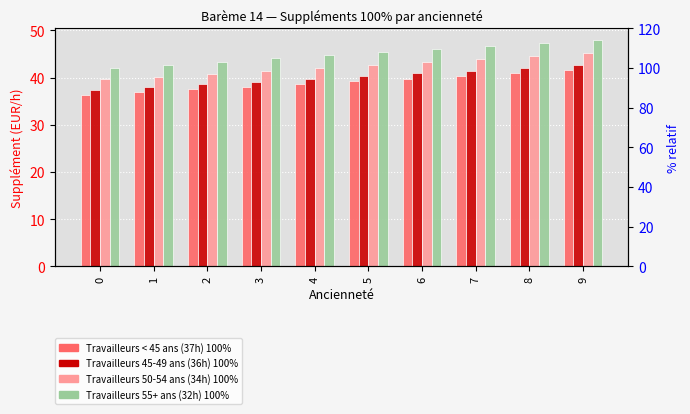

What is the average value of the Travailleurs < 45 ans (37h) 100% series?

39.0